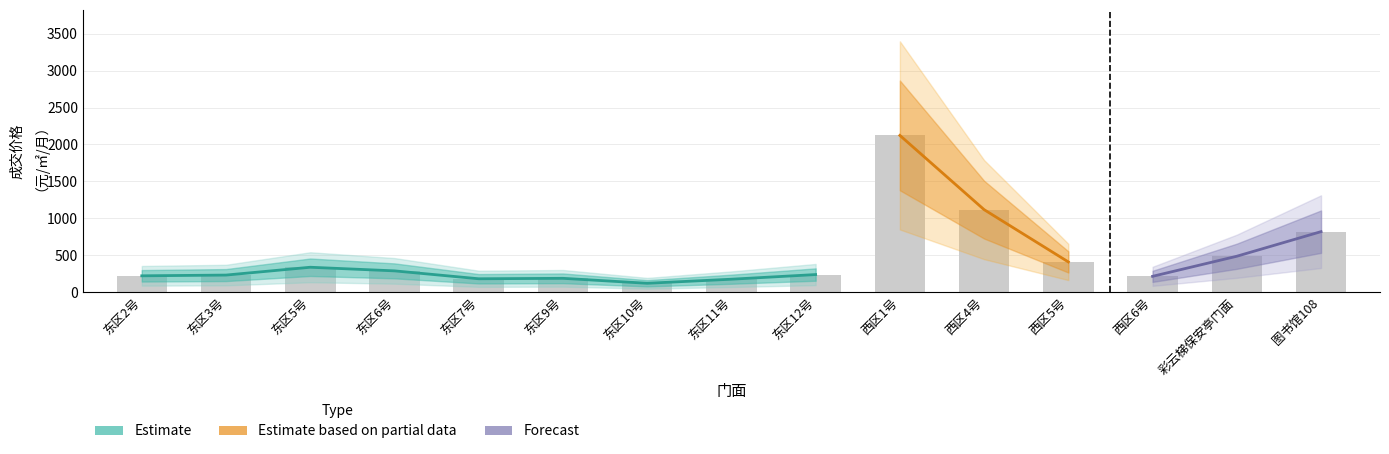

List the labels in order of value, smallest first.

东区10号, 东区11号, 东区7号, 东区9号, 西区6号, 东区2号, 东区3号, 东区12号, 东区6号, 东区5号, 西区5号, 彩云梯保安亭门面, 图书馆108, 西区4号, 西区1号